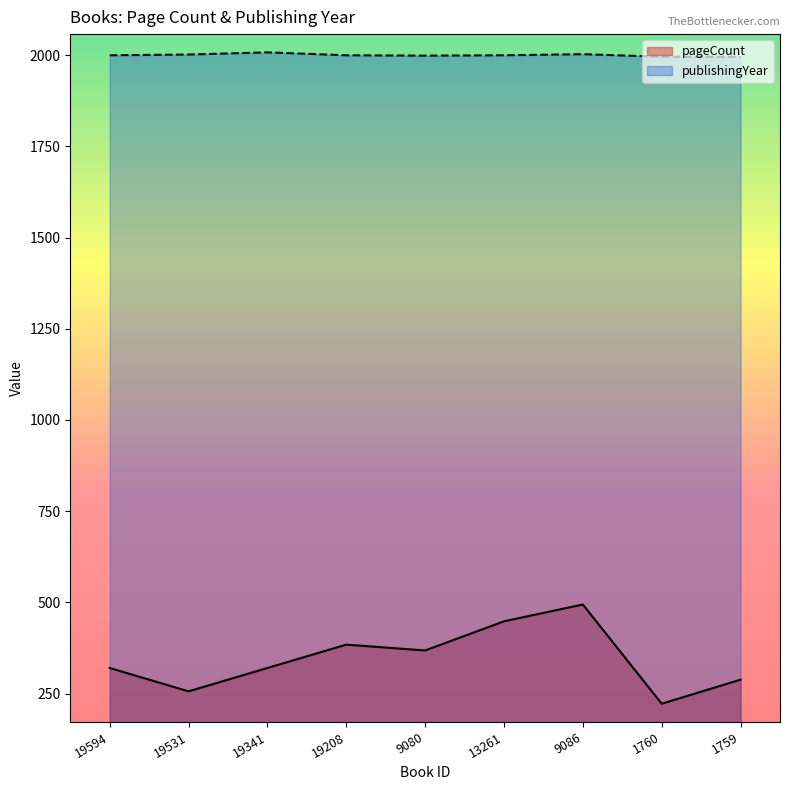

List the series in order of their peak value, highest first.

publishingYear, pageCount